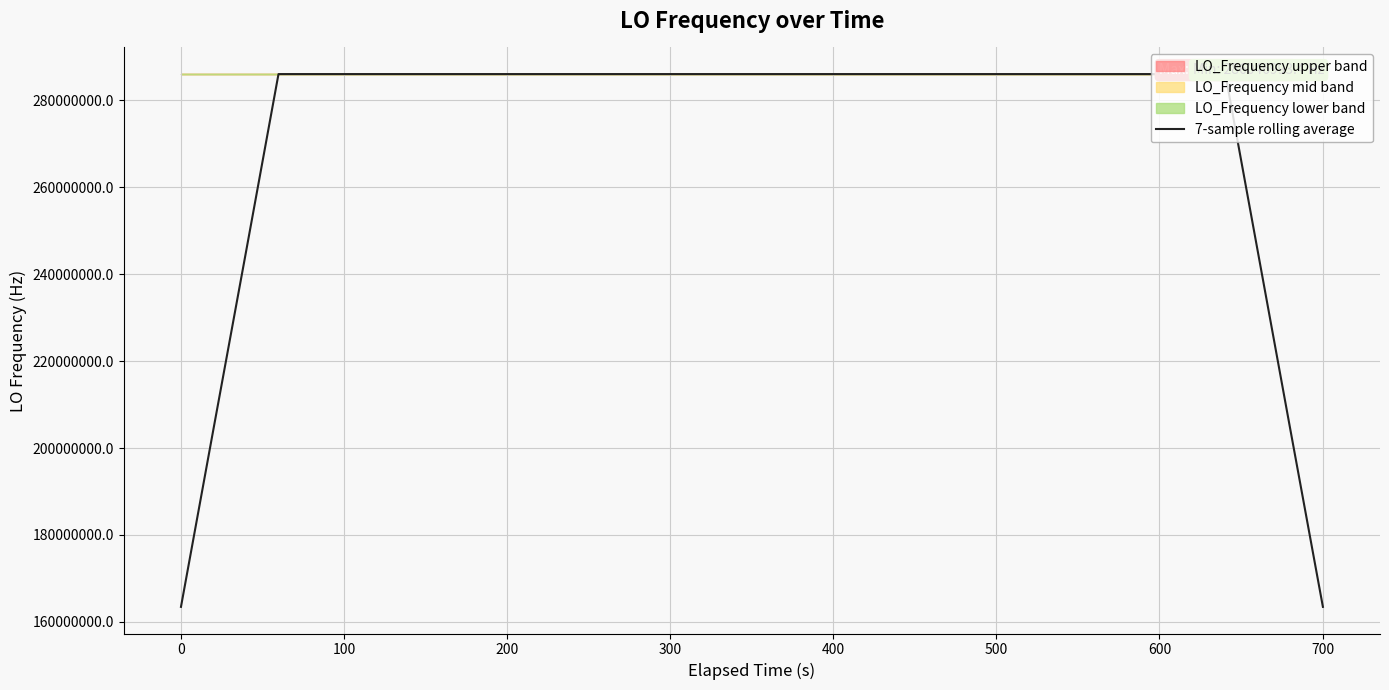

What is the maximum value for 7-sample rolling average?

286047000.6